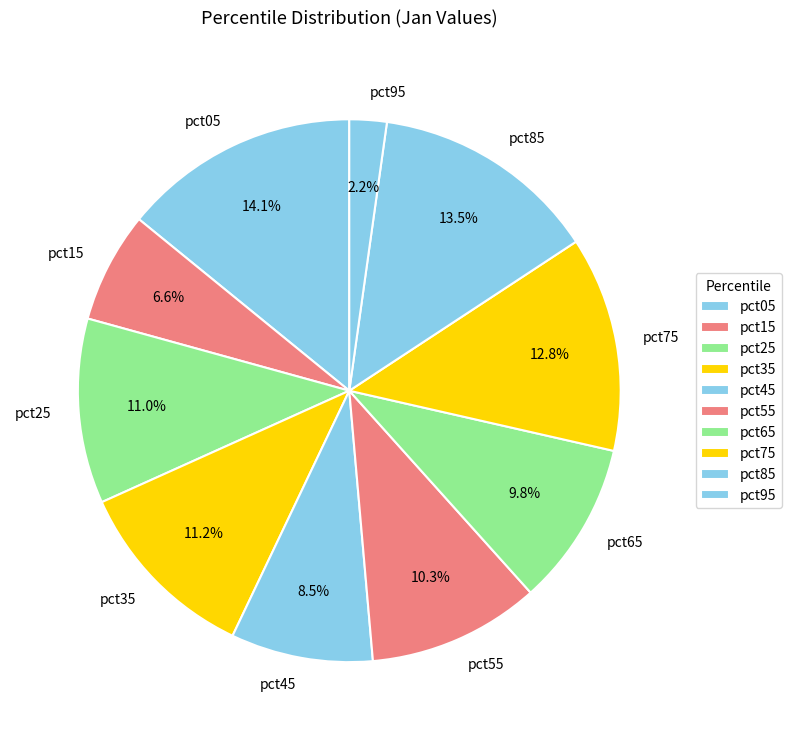

Is pct75 the majority of the pie?

No